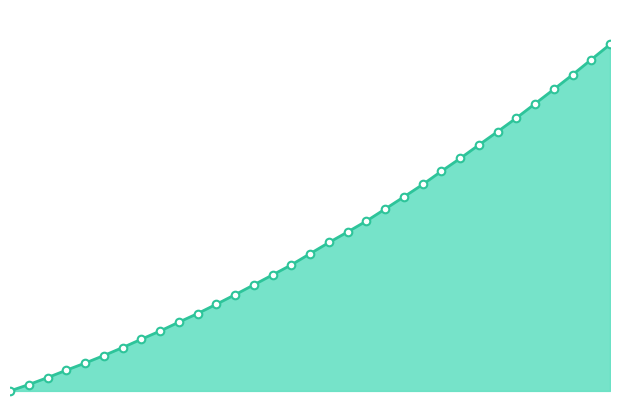

How many lines are shown in the chart?

1